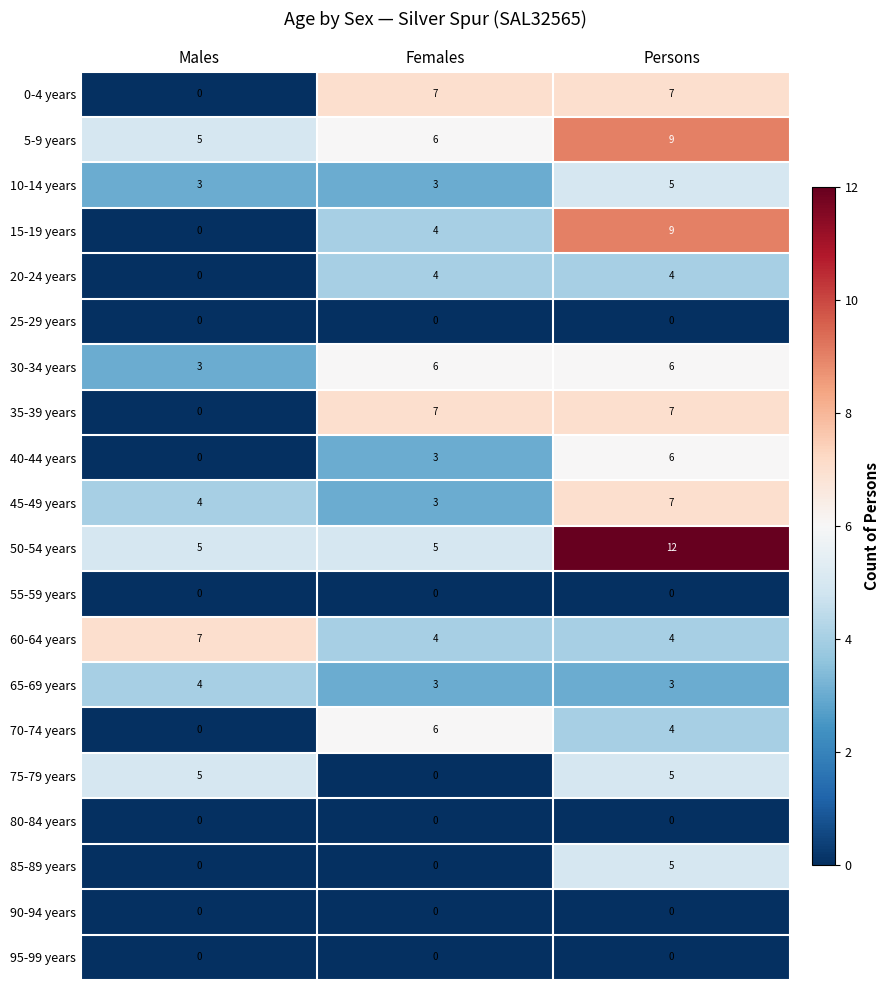

List the labels in order of 40-44 years value, largest first.

Persons, Females, Males